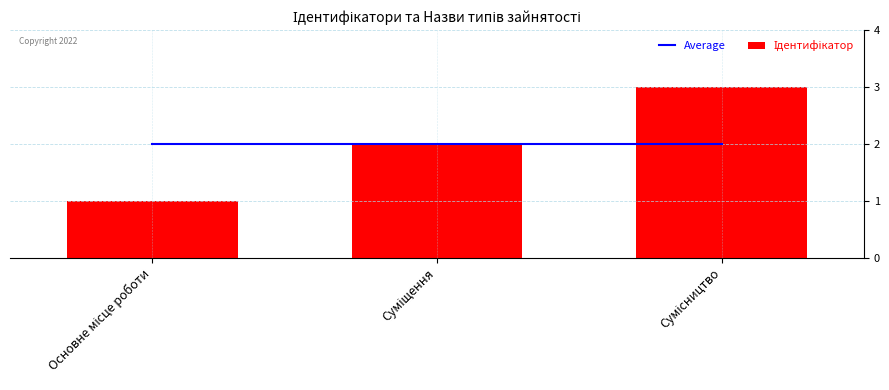

What is the value of the Ідентифікатор bar at the 2nd from the left?

2